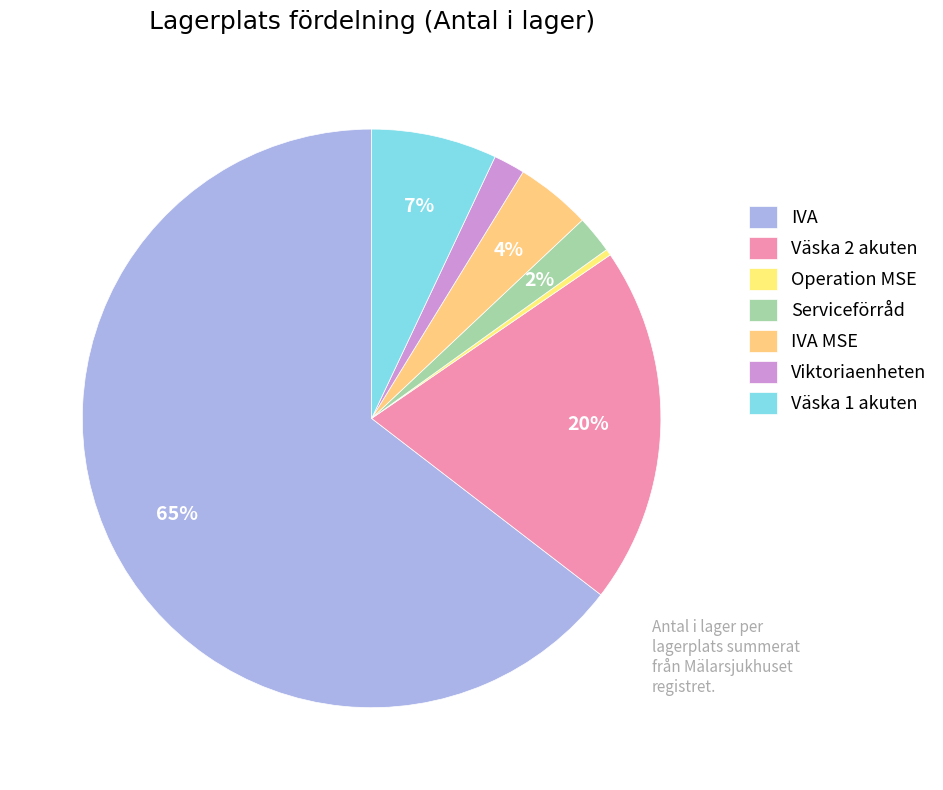

What is the change in value from Väska 2 akuten to Serviceförråd?

-51